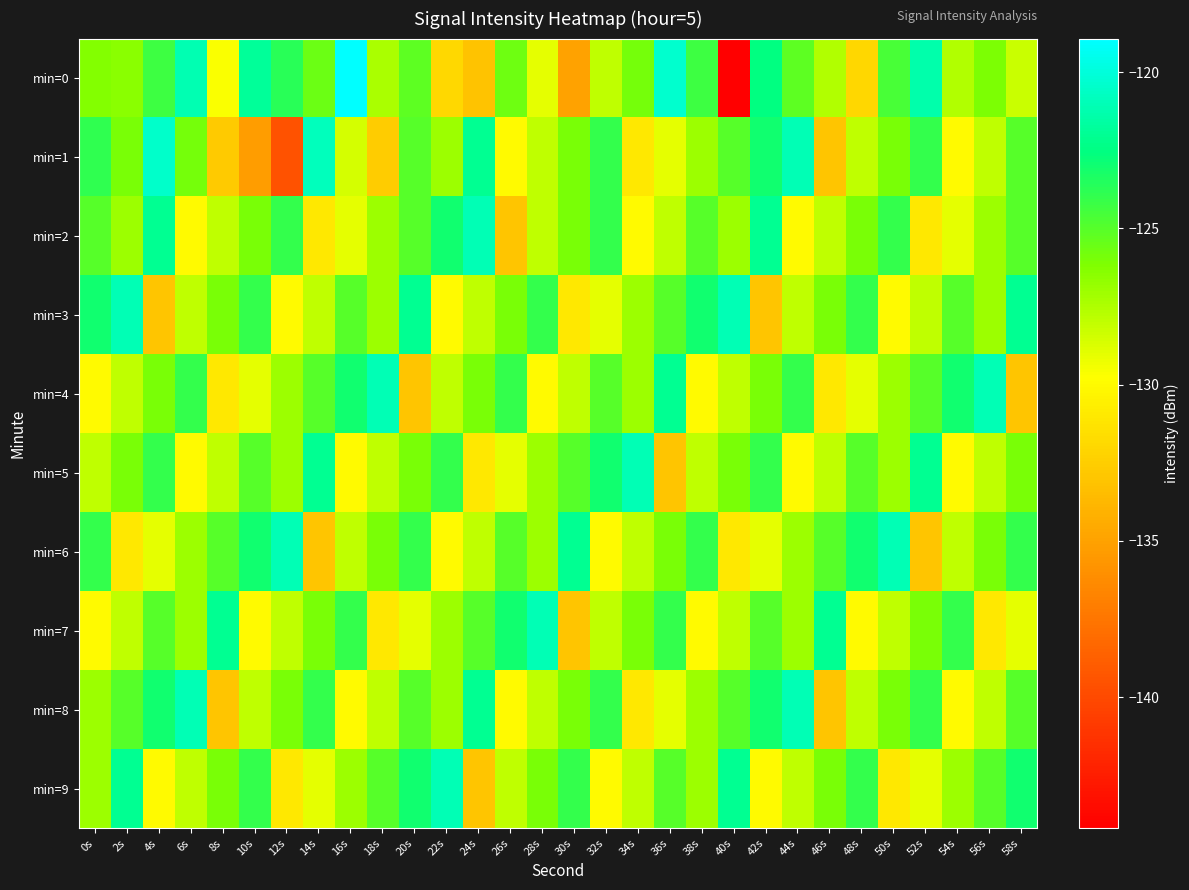

What is the total value across all series at 6s?

-1262.0